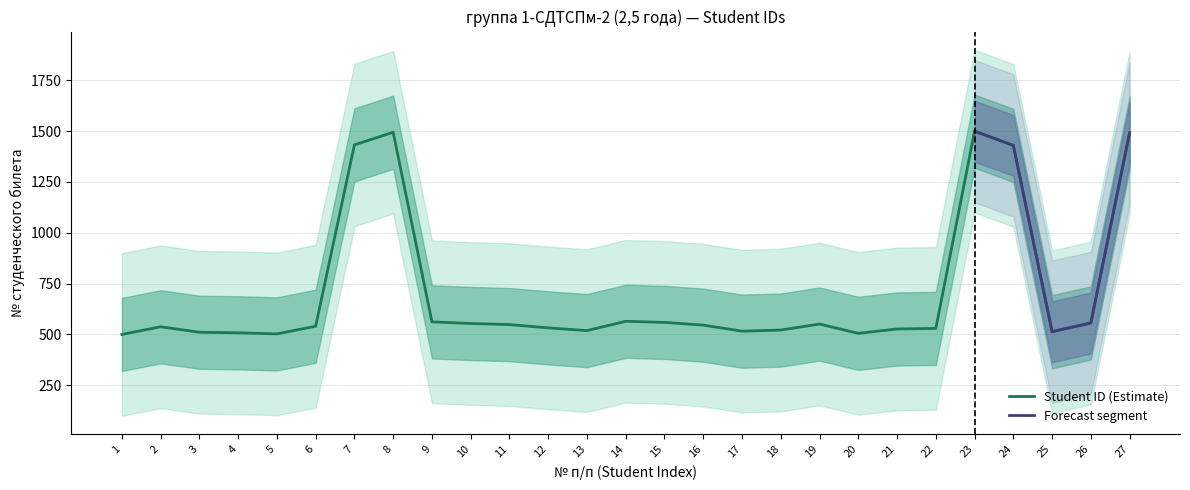

Where is the data nearest to the value 1000?

24